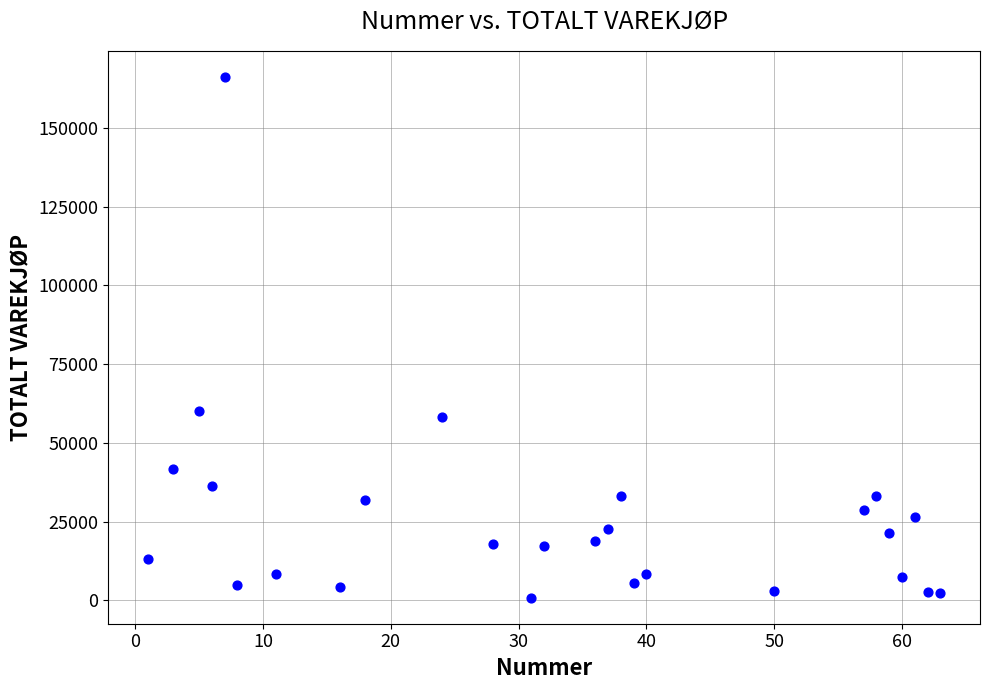

What Y value in the scatter plot is closest to 83502?

60180